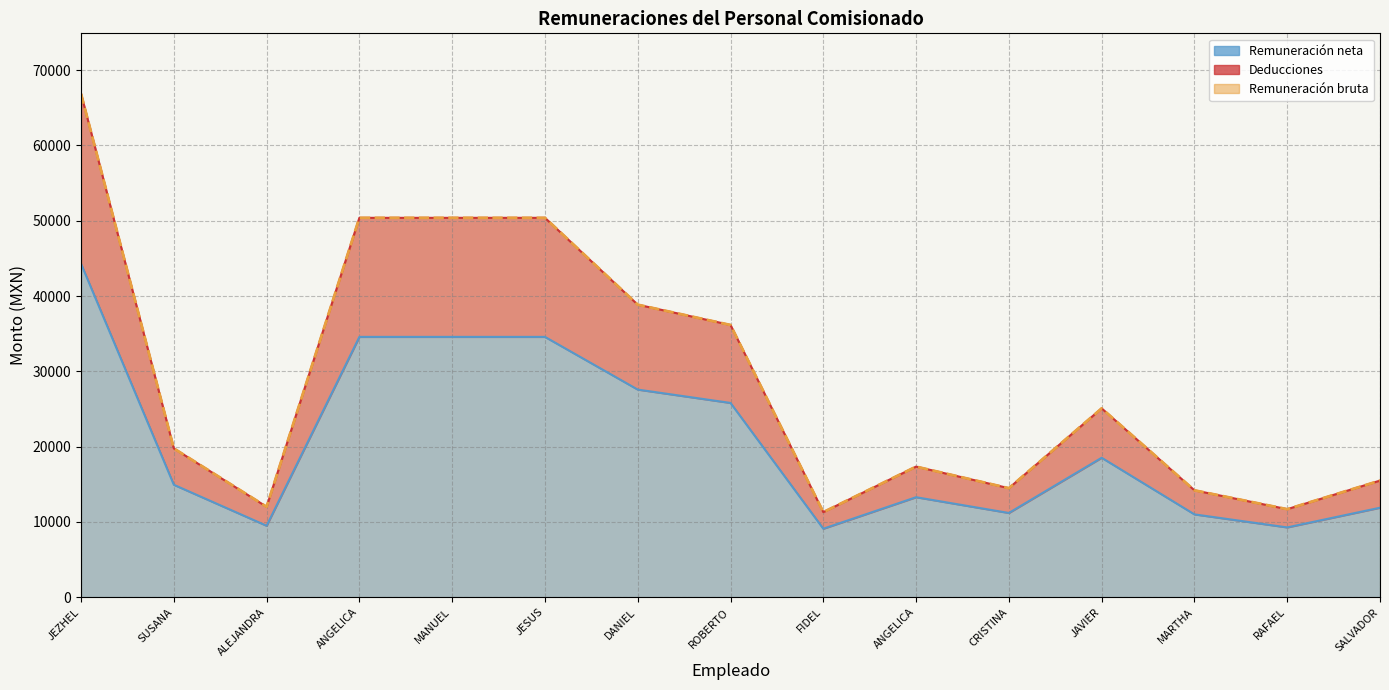

How many series are shown in this chart?

3